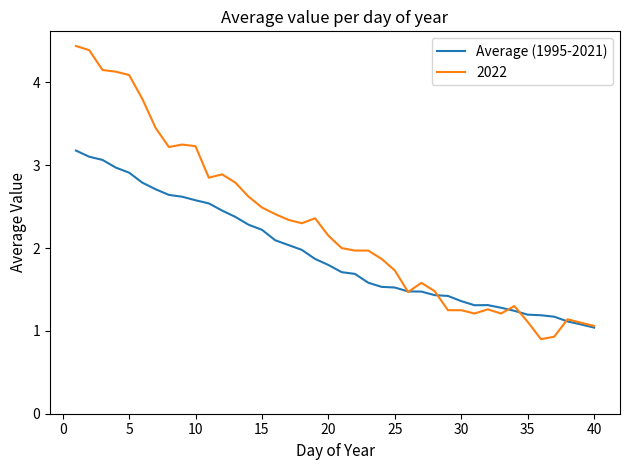

Which series has the widest spread of values?

2022